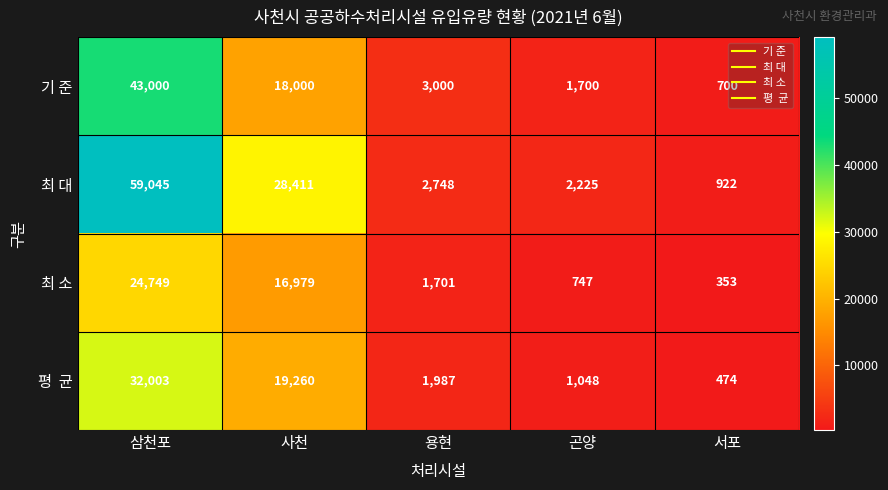

How many data points does each series have?

5